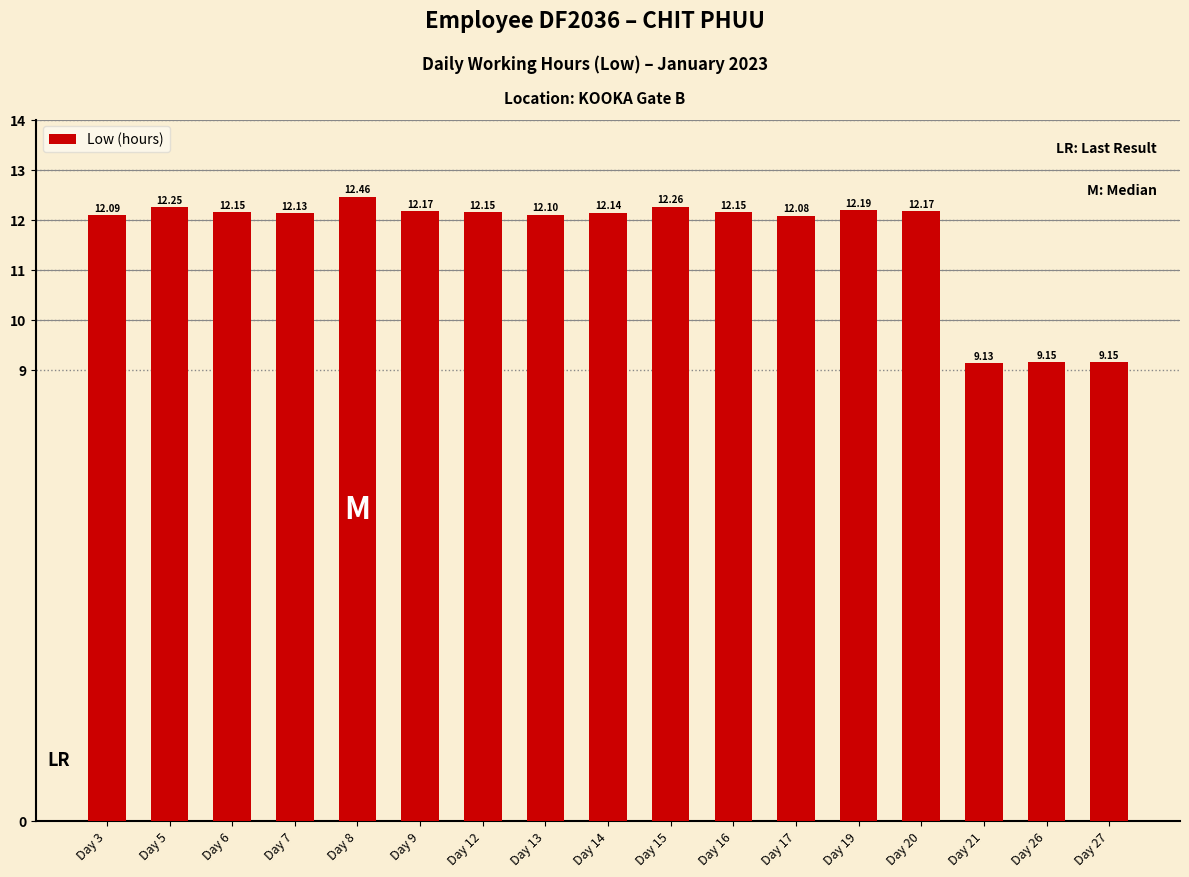

What is the value of the 5th bar from the left?

12.5